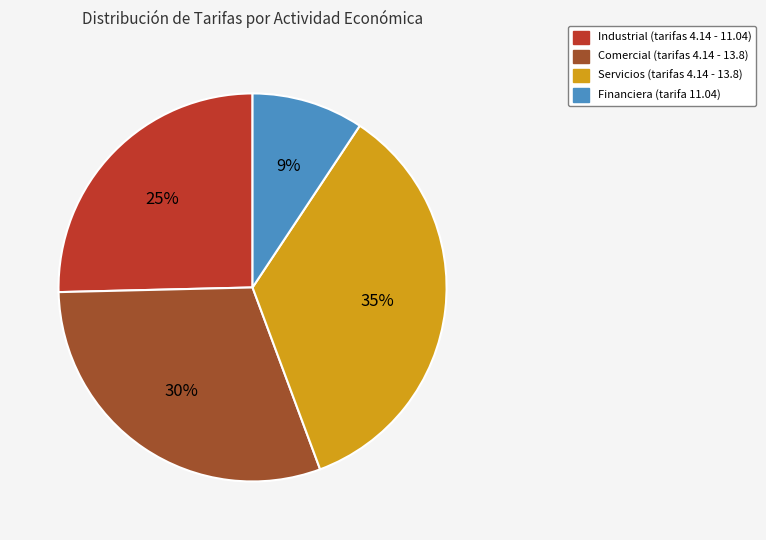

Is there a majority slice in this chart?

No